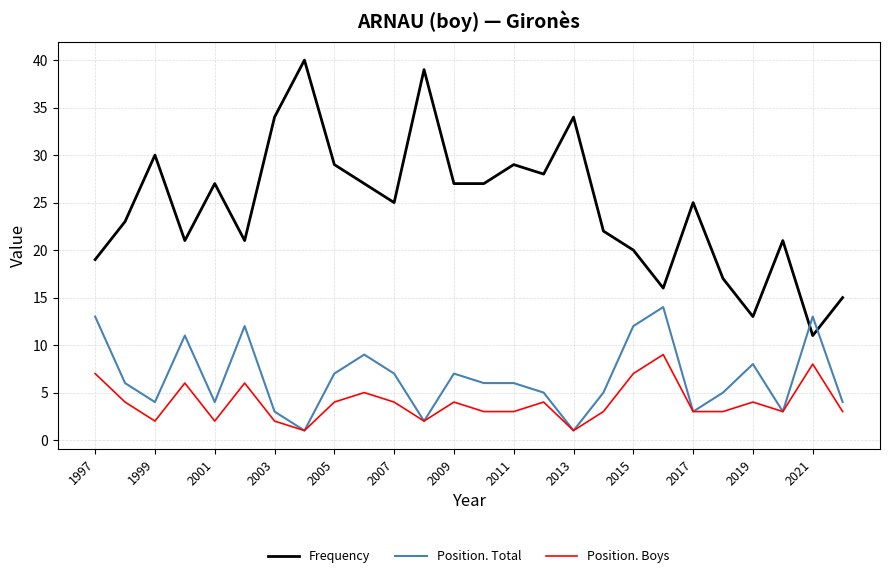

True or false: Position. Boys has more than 2 points higher than both neighbors.

True